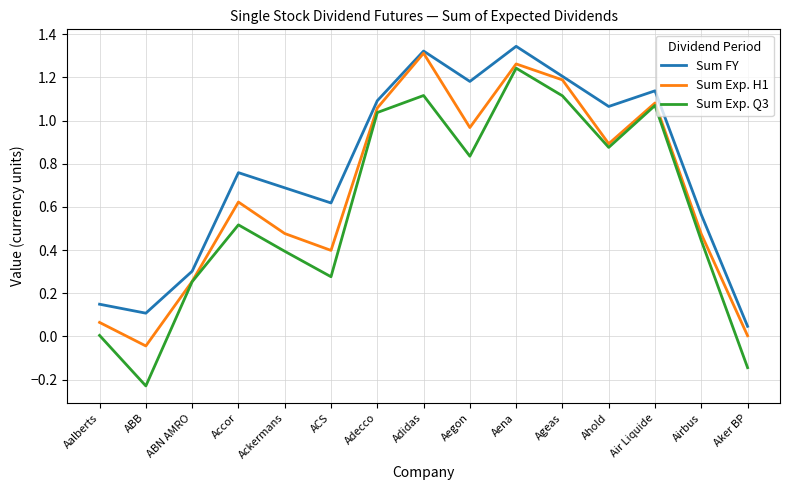

True or false: Sum FY and Sum Exp. Q3 intersect in this chart.

False